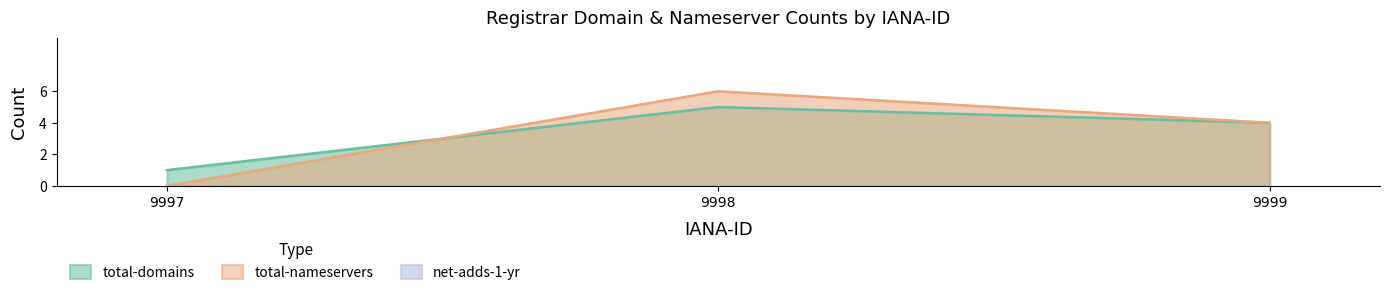

Is the value of total-domains at 9999 greater than the value of total-nameservers at 9997?

Yes